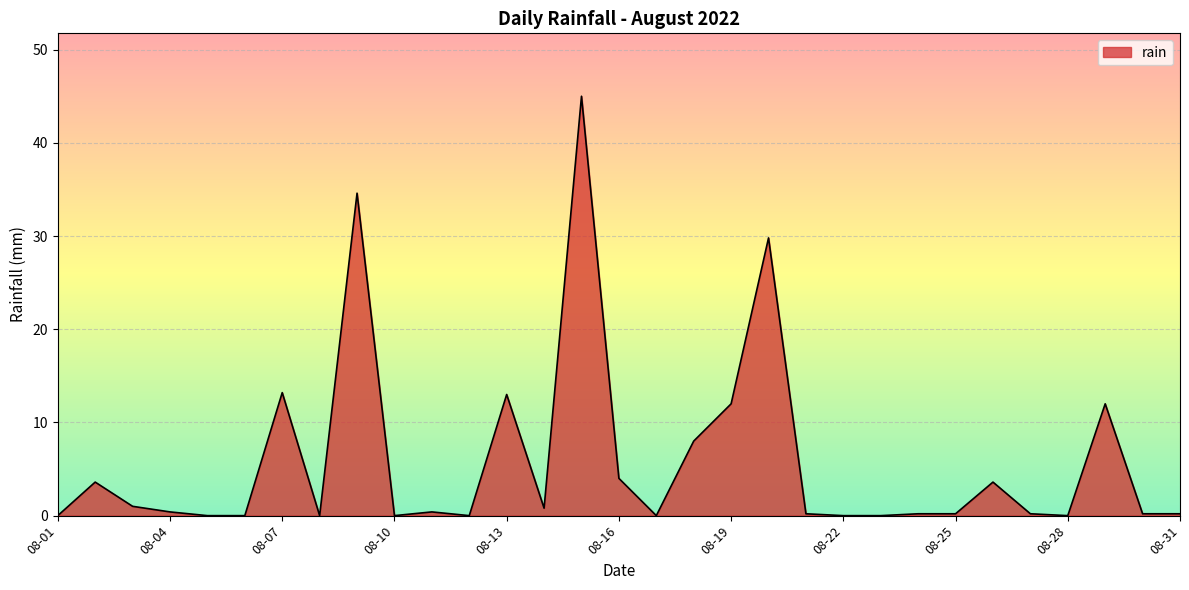

What is the maximum value shown in the chart?

45.0